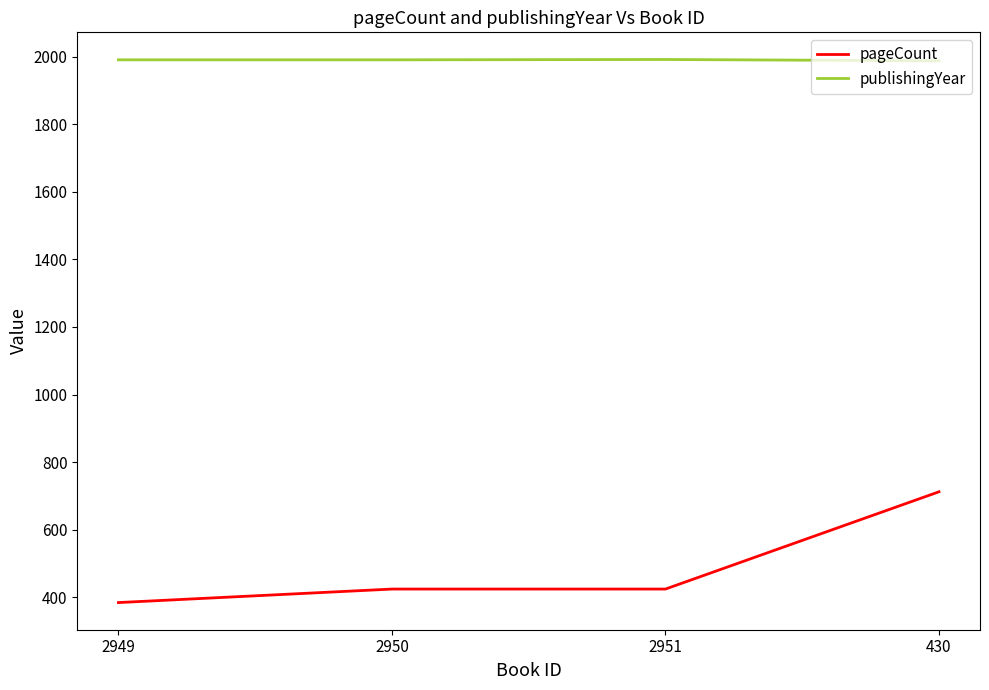

What is the sum of the publishingYear values at 2949 and 2950?

3982